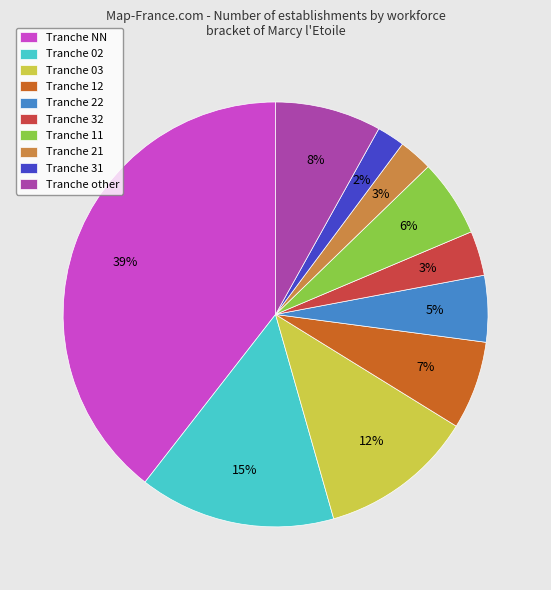

To the nearest percent, what percentage of the pie is Tranche 21?

3%